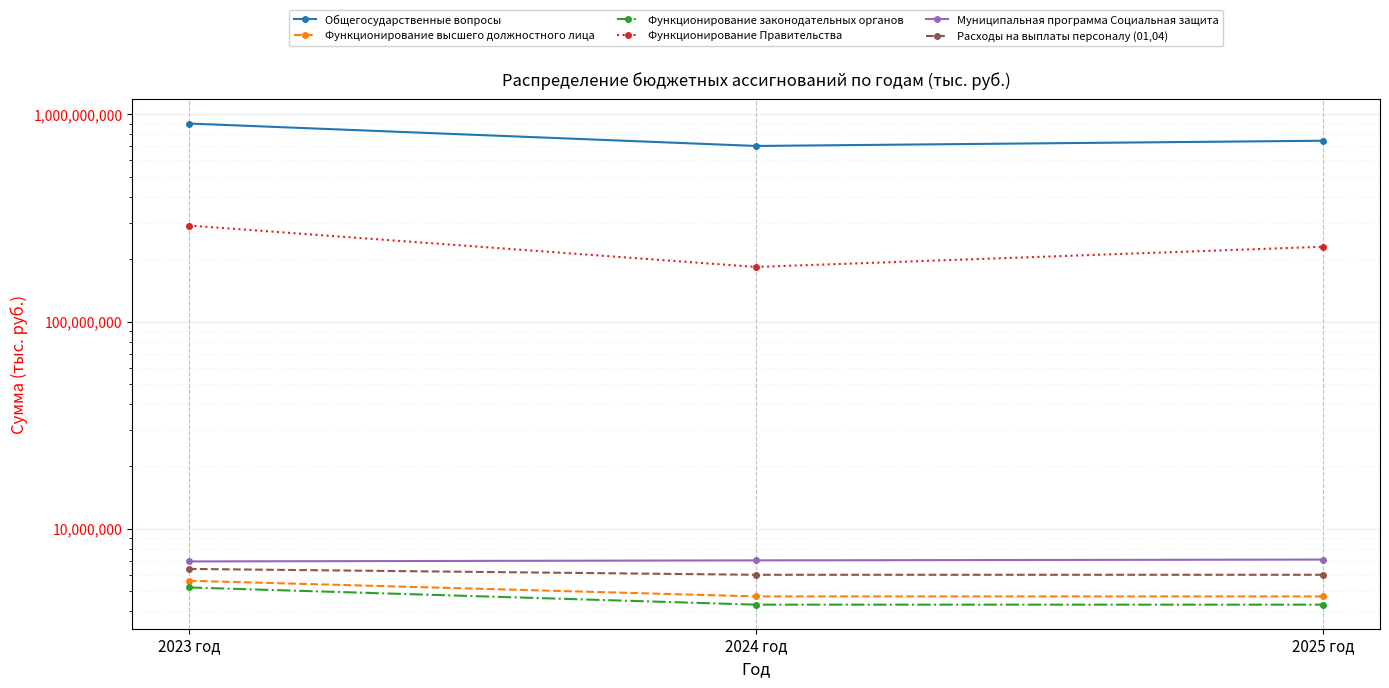

What are all the series names shown in the legend?

Общегосударственные вопросы, Функционирование высшего должностного лица, Функционирование законодательных органов, Функционирование Правительства, Муниципальная программа Социальная защита, Расходы на выплаты персоналу (01,04)